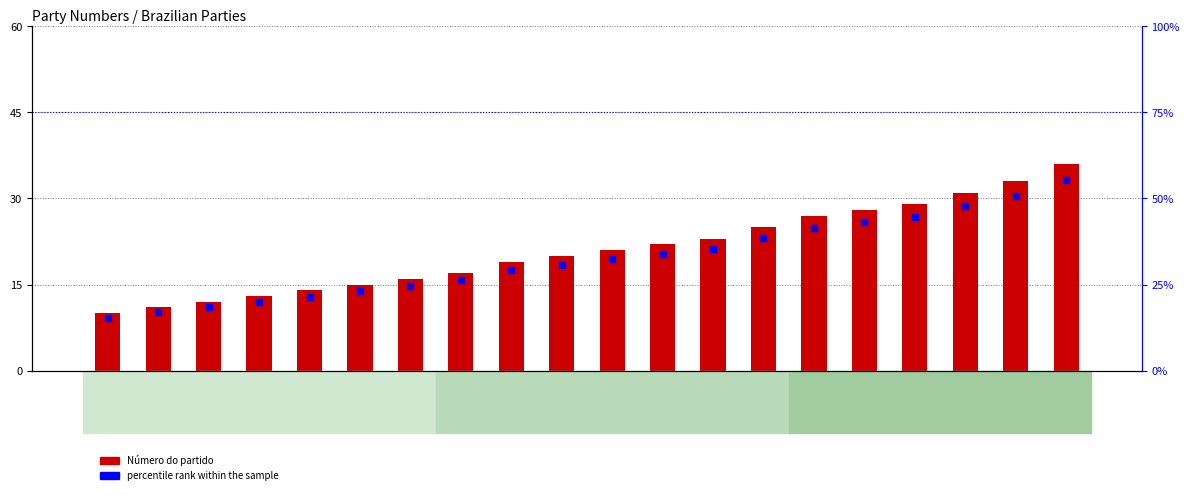

Which series has the widest spread of Y values?

percentile rank within the sample